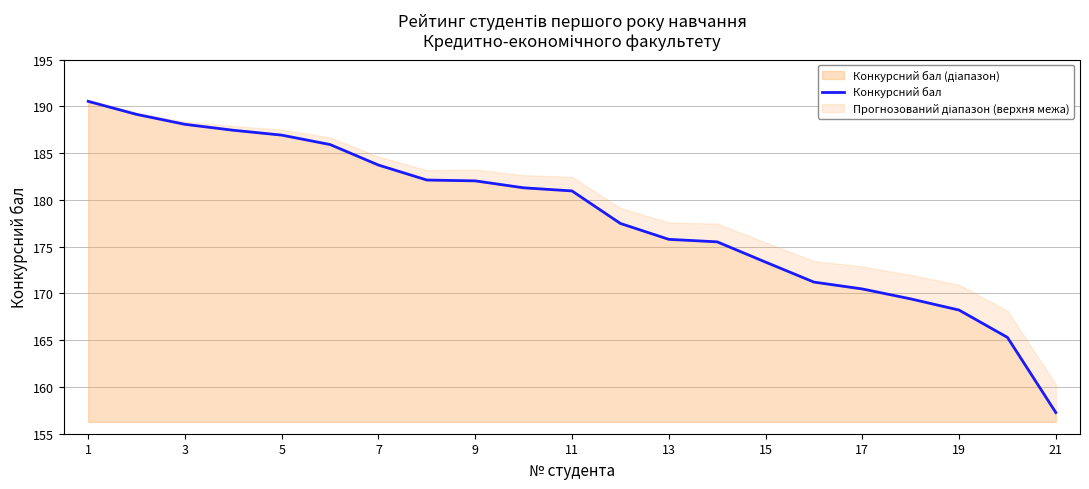

What is the difference between the maximum and second lowest values?

25.2